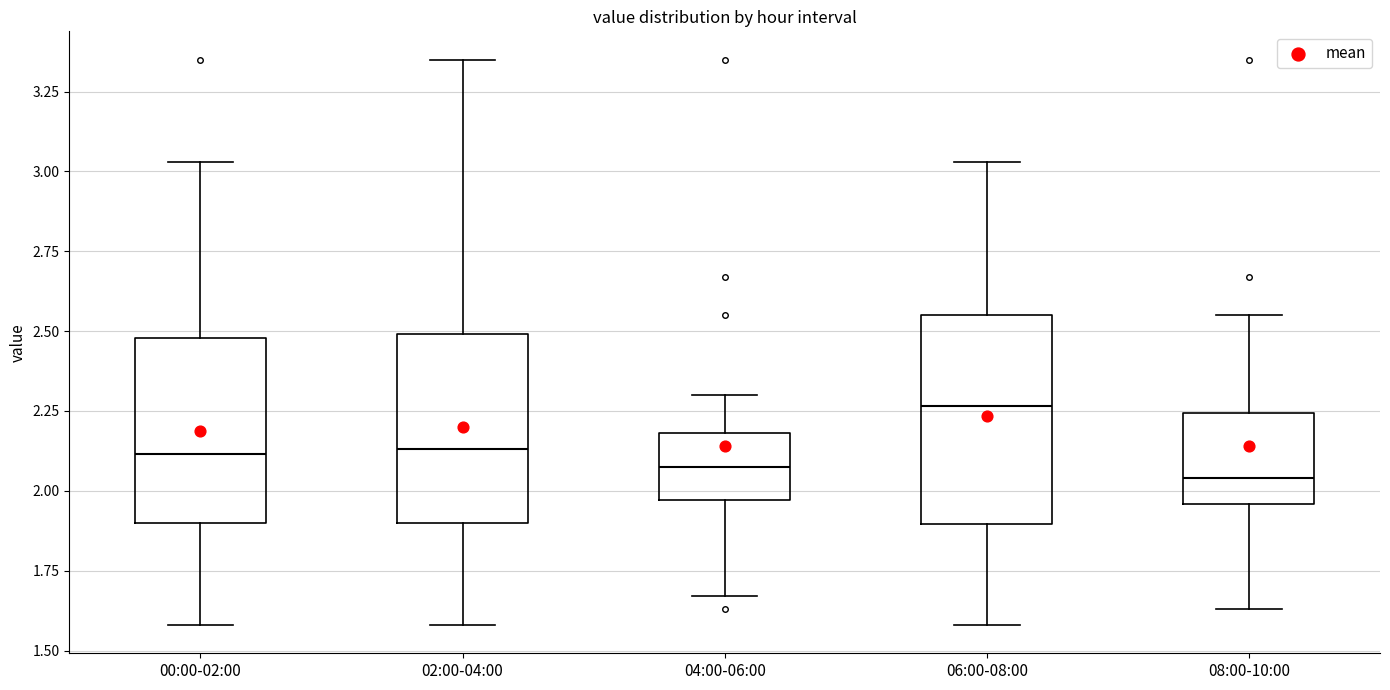

Comparing the boxes themselves (not the whiskers), which one is the tallest?

06:00-08:00